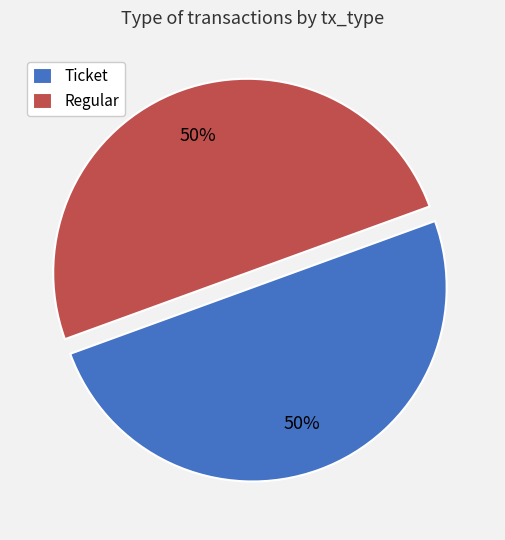

To the nearest percent, what portion does Regular represent?

50%